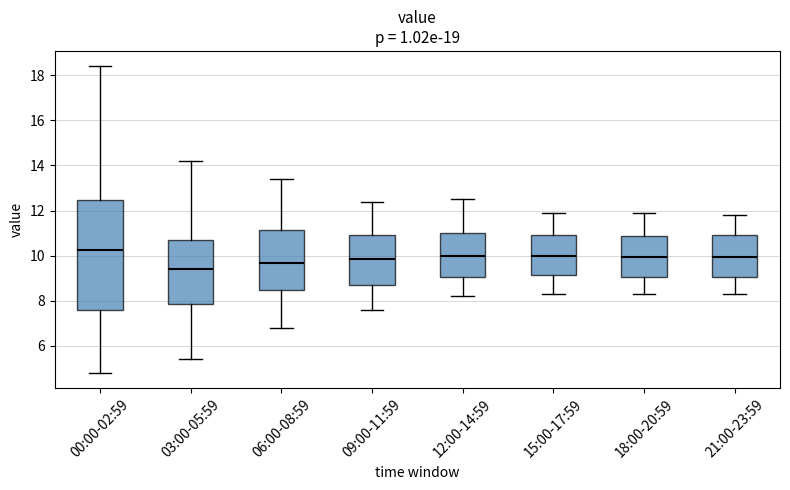

Reading left to right, read every box against the y-axis: the position of its median line, the range the box covers, and the ends of its whiskers. The values are not printed on the chart, so give them approximately, as read against the axis.

00:00-02:59: median 10.2, box 7.6 to 12.4, whiskers 4.8 to 18.4
03:00-05:59: median 9.4, box 7.8 to 10.8, whiskers 5.4 to 14.2
06:00-08:59: median 9.6, box 8.4 to 11.2, whiskers 6.8 to 13.4
09:00-11:59: median 9.8, box 8.6 to 11.0, whiskers 7.6 to 12.4
12:00-14:59: median 10.0, box 9.0 to 11.0, whiskers 8.2 to 12.6
15:00-17:59: median 10.0, box 9.2 to 11.0, whiskers 8.4 to 12.0
18:00-20:59: median 10.0, box 9.0 to 10.8, whiskers 8.4 to 12.0
21:00-23:59: median 10.0, box 9.0 to 11.0, whiskers 8.4 to 11.8